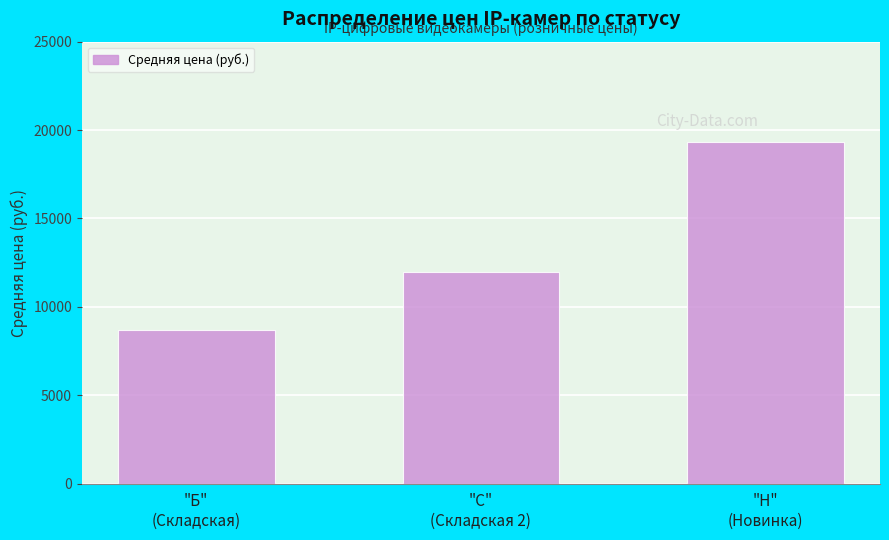

Count the values in the range 8676 to 19309.

3